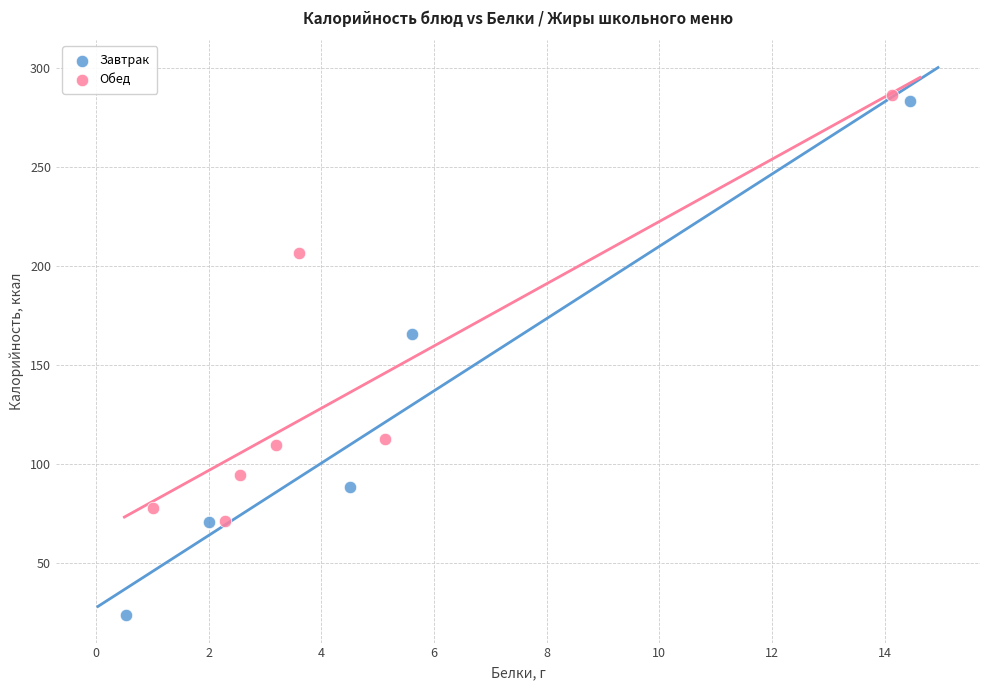

Which series has the largest Y range (max minus min)?

Завтрак